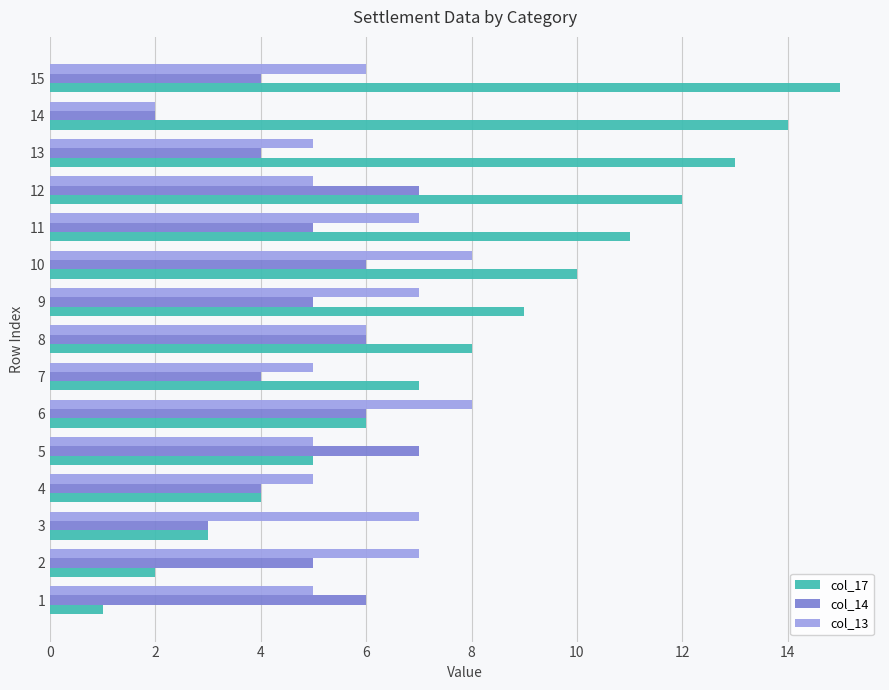

Is the value of col_17 at 4 greater than the value of col_13 at 10?

No